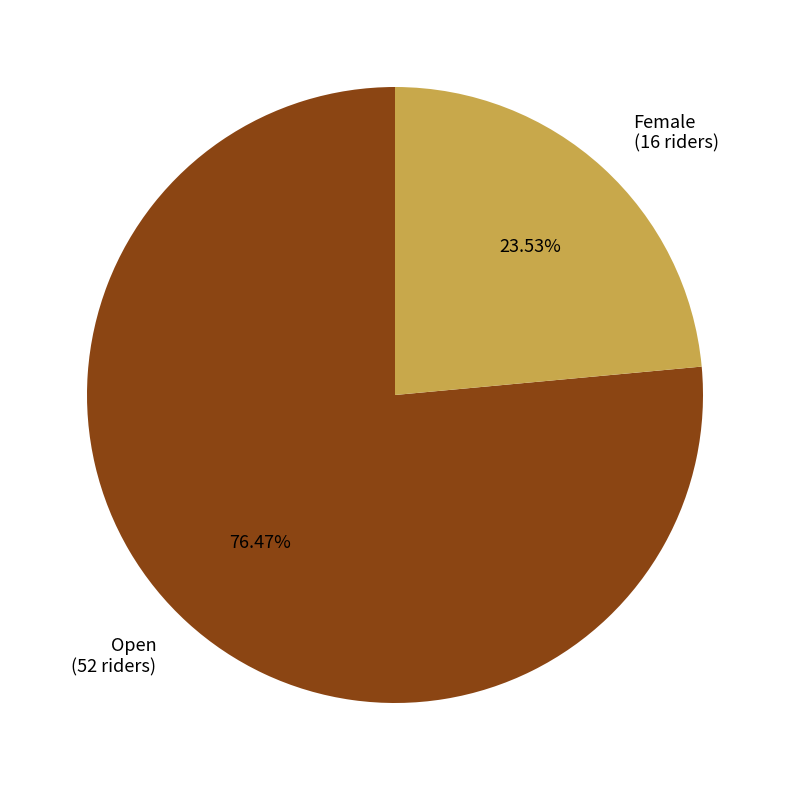

Is it true that Female is 24% of the pie?

True